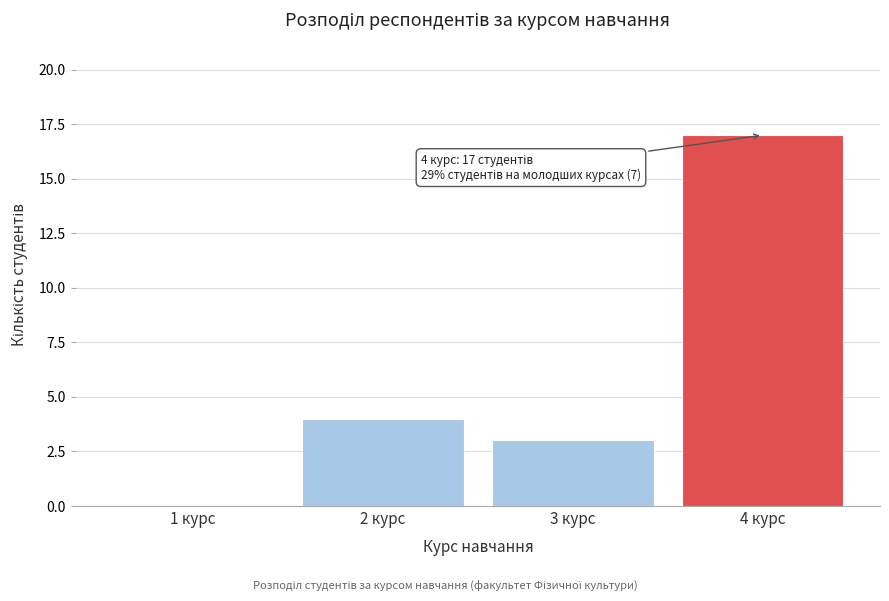

Reading left to right, extract all data points from this chart.

1 курс=0	2 курс=4	3 курс=3	4 курс=17